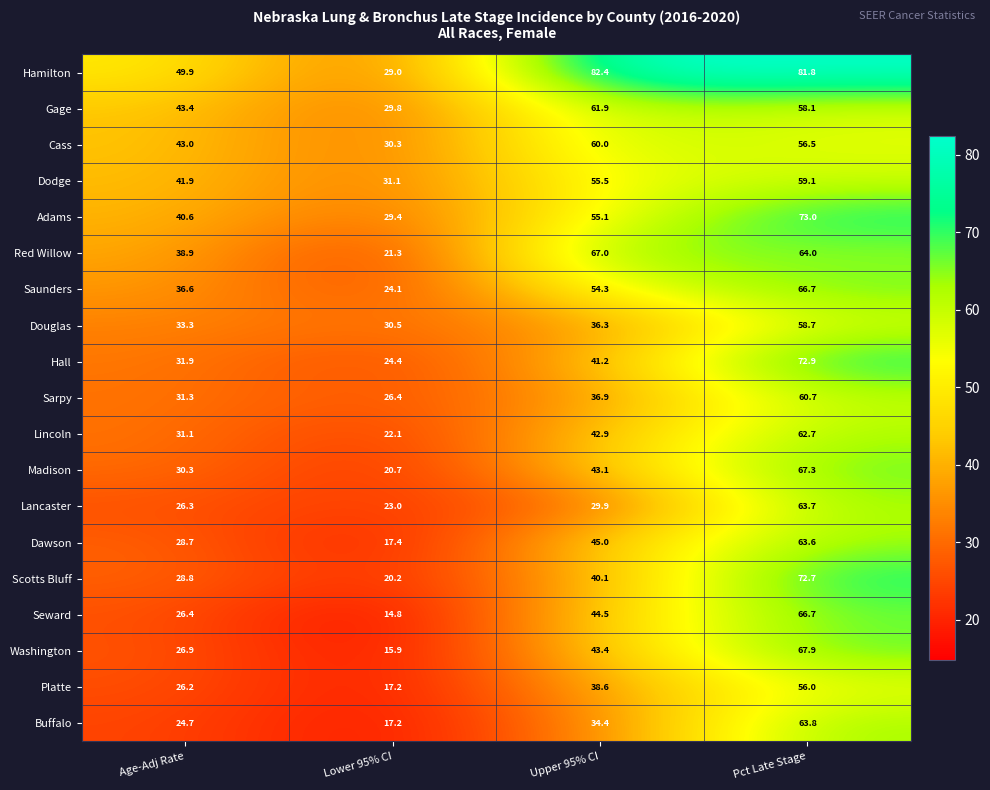

Read the Madison value at Age-Adj Rate.

30.3